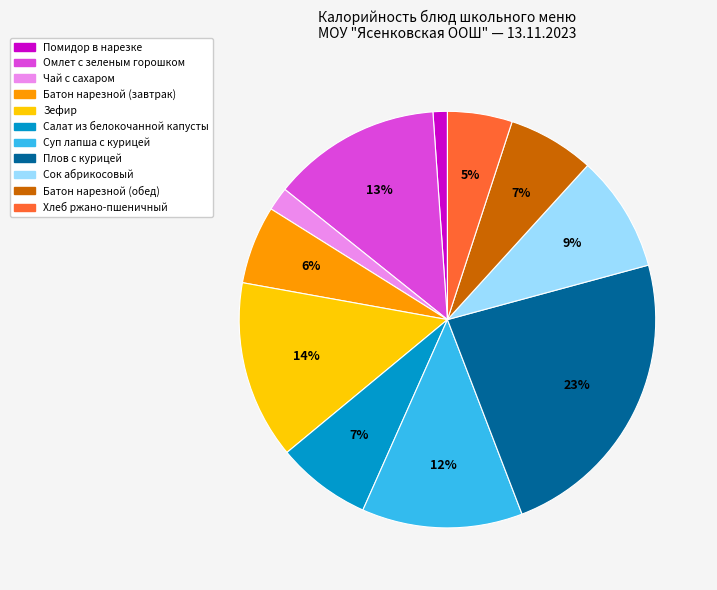

Is it true that Помидор в нарезке is 1% of the pie?

True